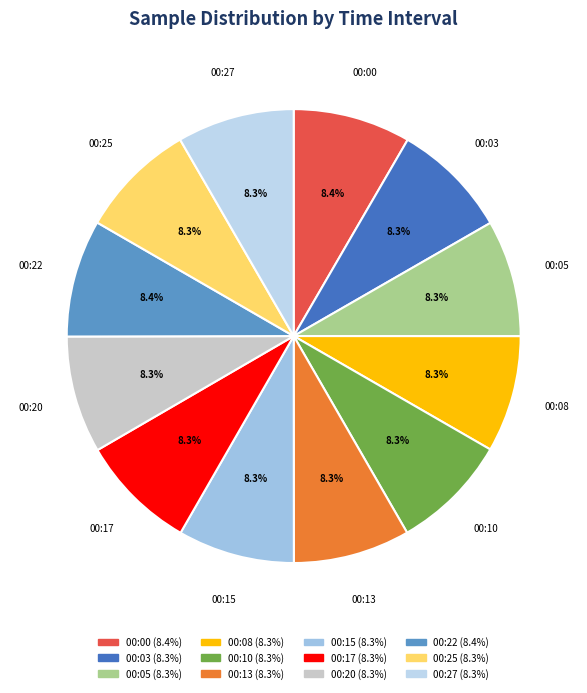

Does any single category account for the majority?

No